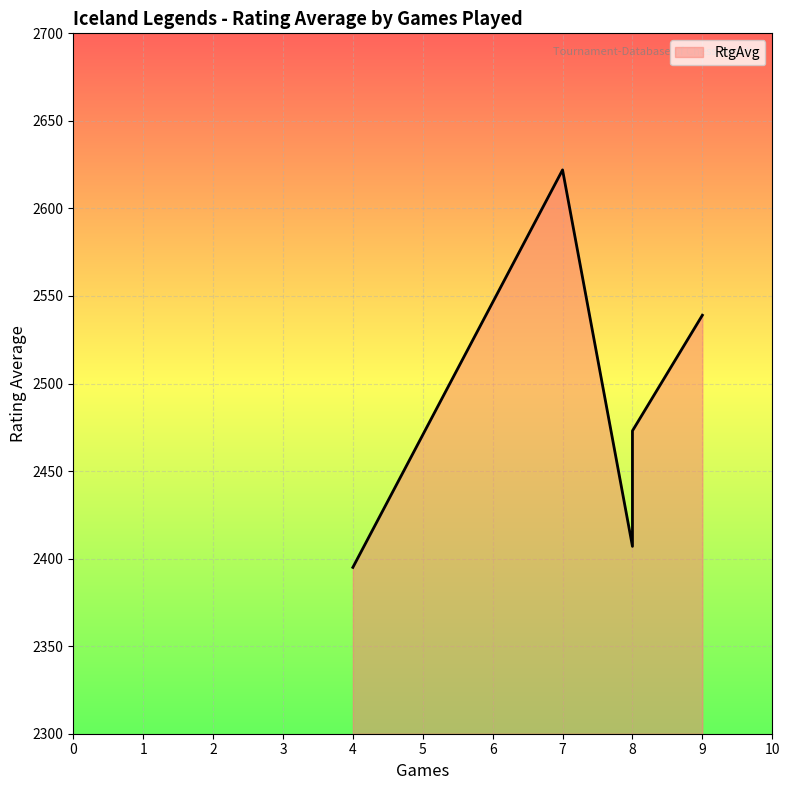

What is the difference between the second highest and minimum values?

144